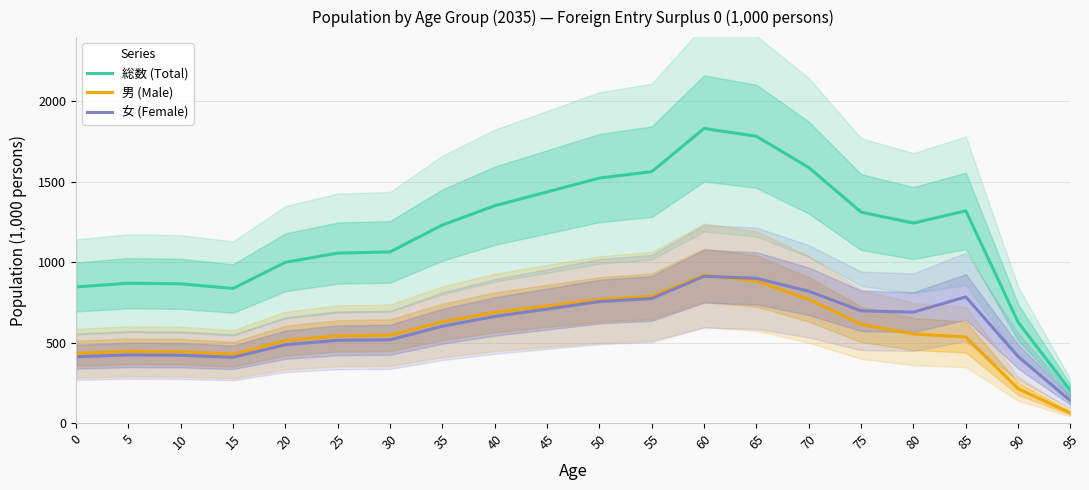

What is the difference between the 男 (Male) values at 25 and 75?

71.7